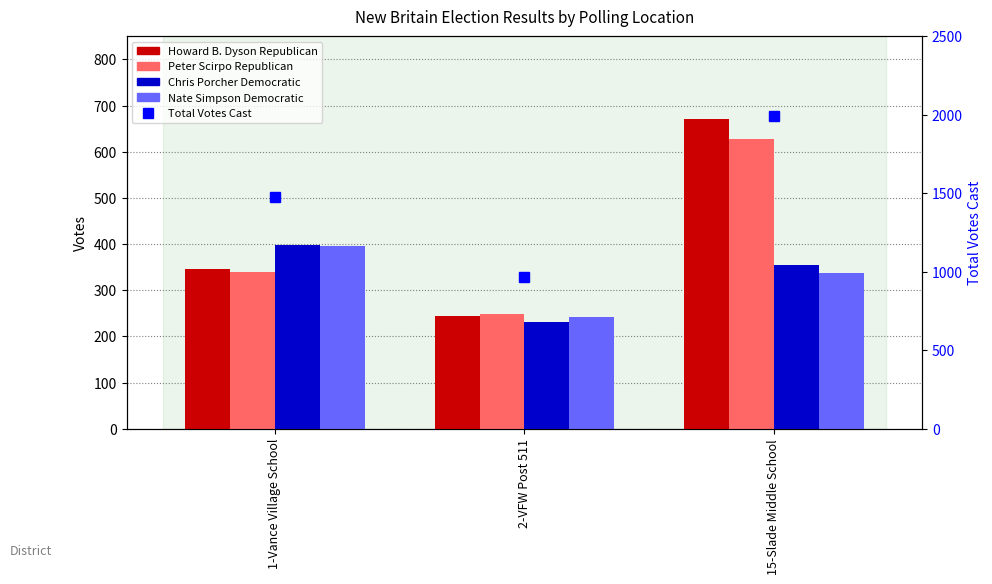

What position from the left is 15-Slade Middle School?

3